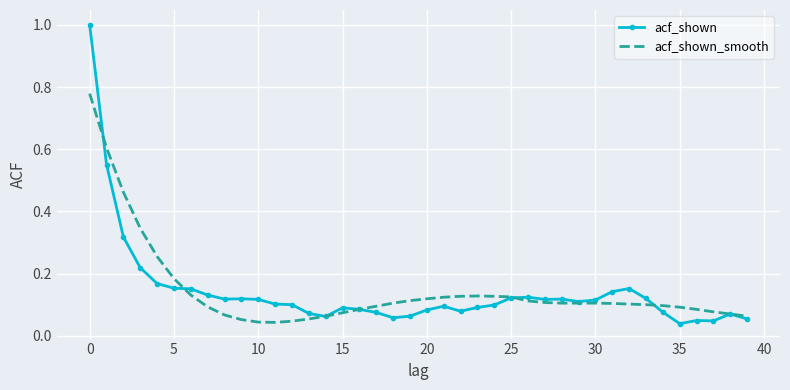

What is the greatest value displayed?

1.0